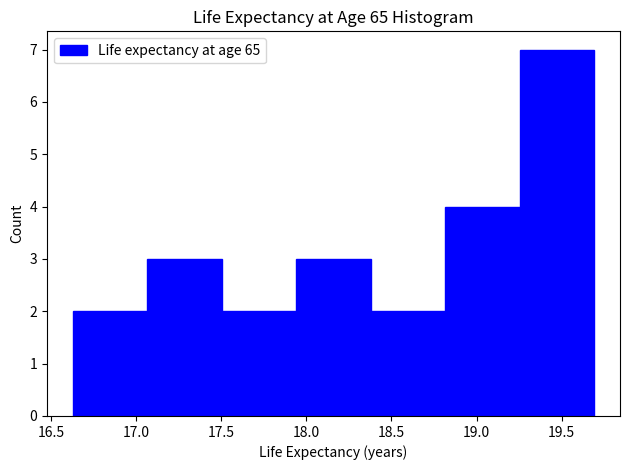

How tall is the bar that spans 17.50 to 17.95 on the x-axis? Neither the bar edges nor the heights are printed on the chart, so give them approximately, as read against the axes.

2